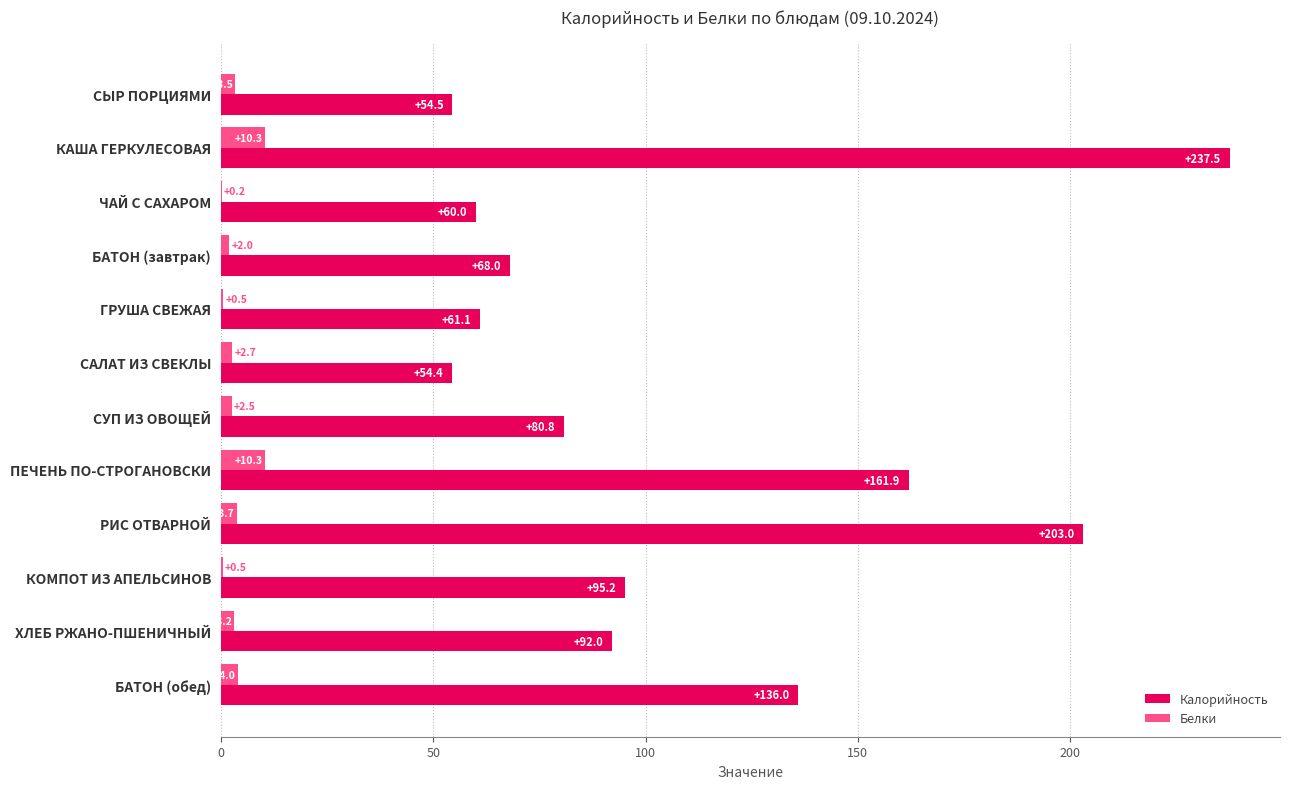

How many values in the Белки series exceed 3?

6